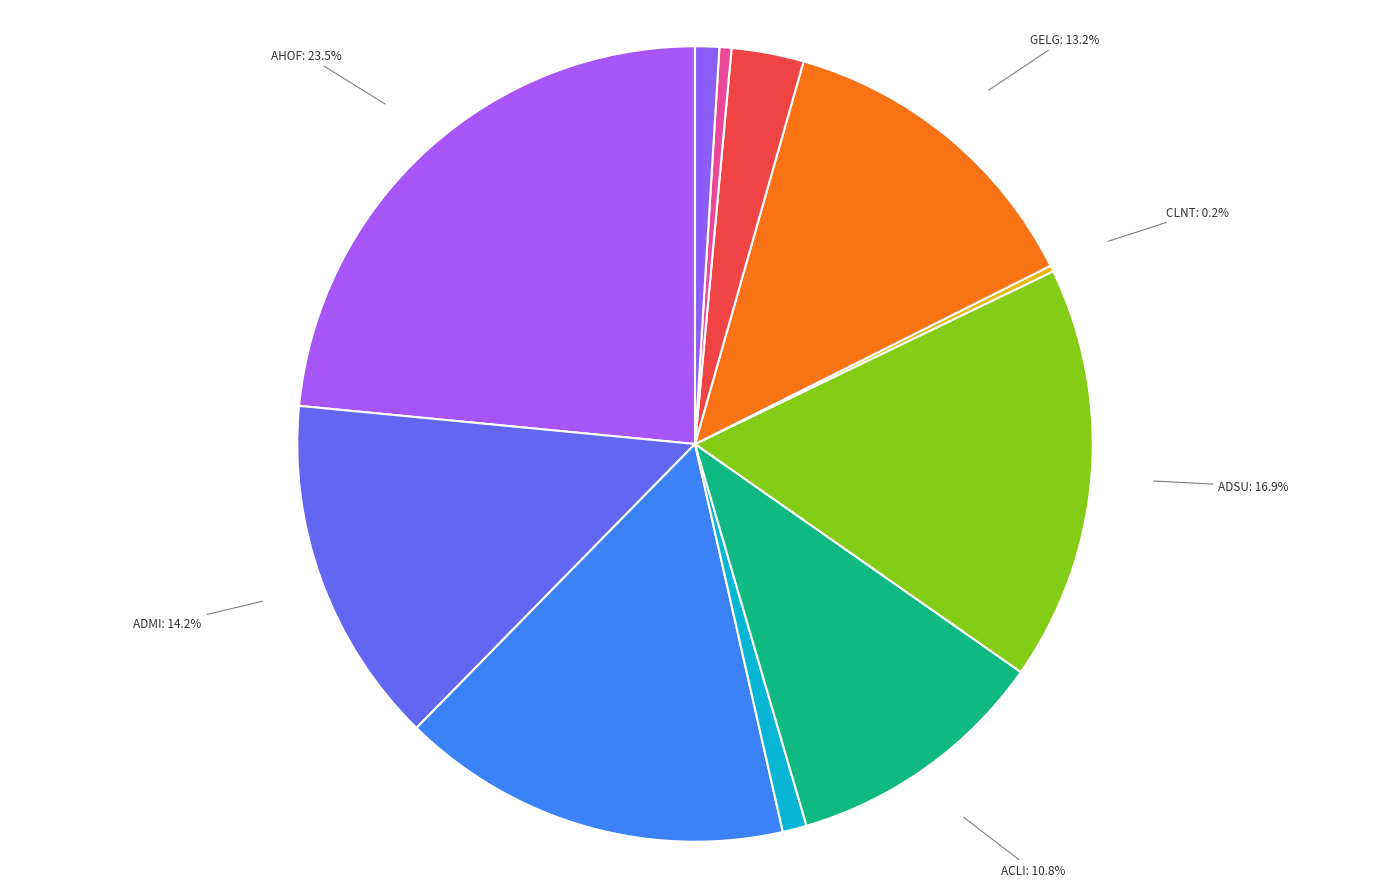

Does any single category account for the majority?

No